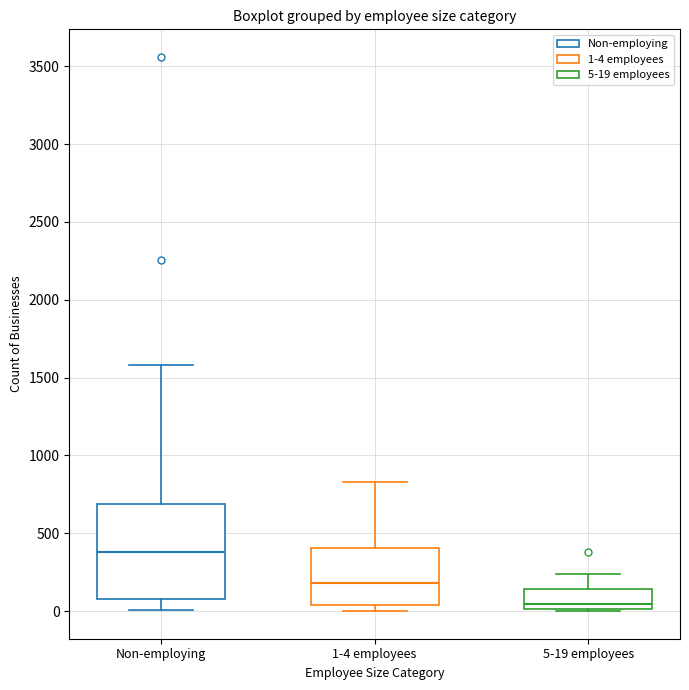

Which box is the tallest, from its lower edge to its upper edge?

Non-employing